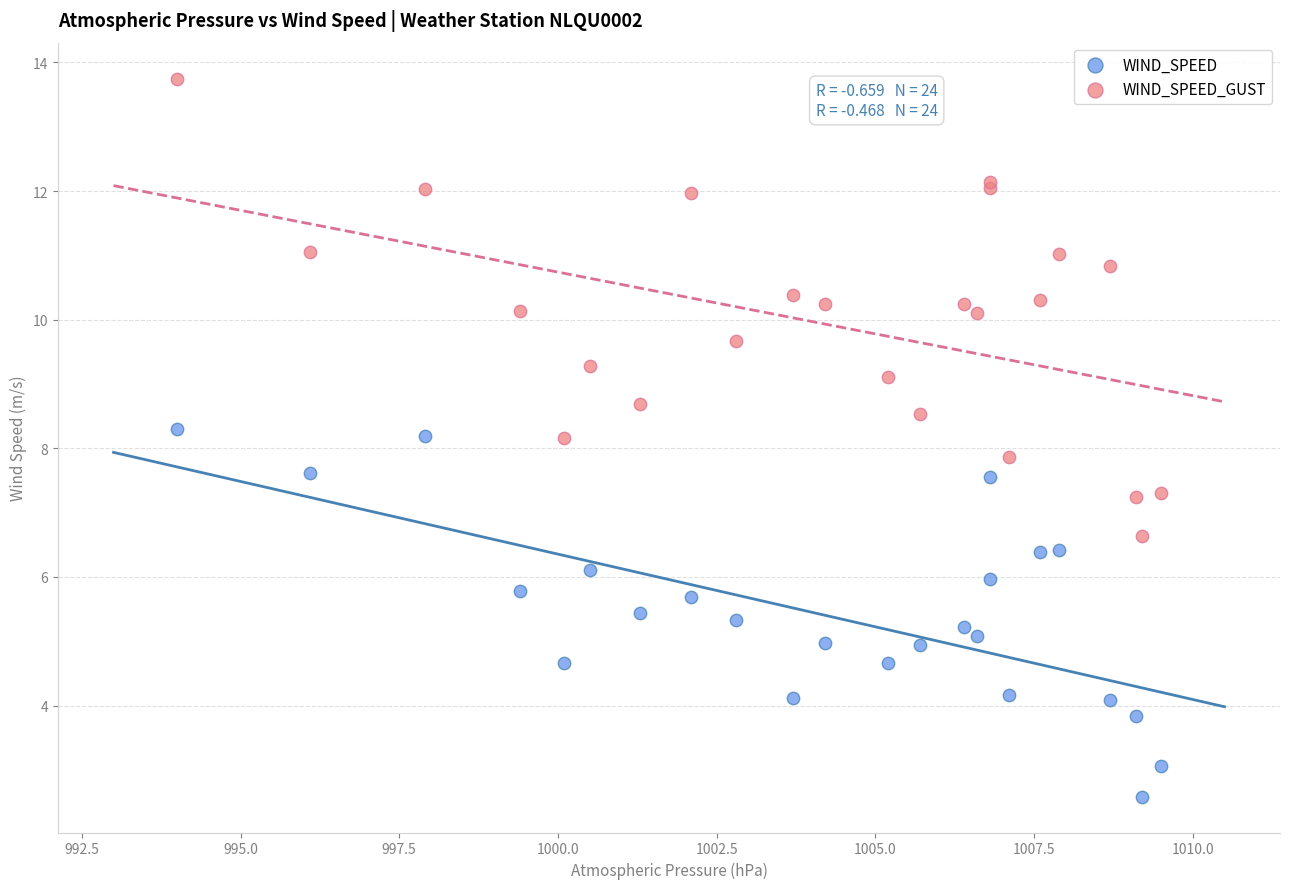

Which series contains the lowest Y value?

WIND_SPEED